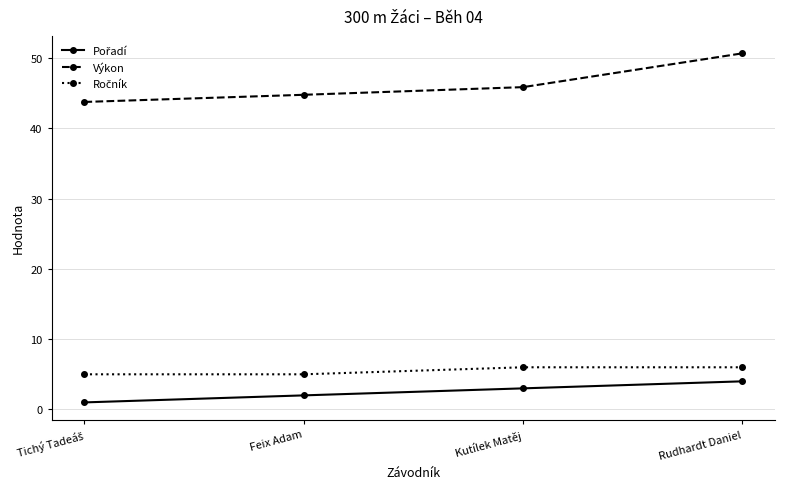

What is the approximate value of Výkon at Kutílek Matěj?

45.9